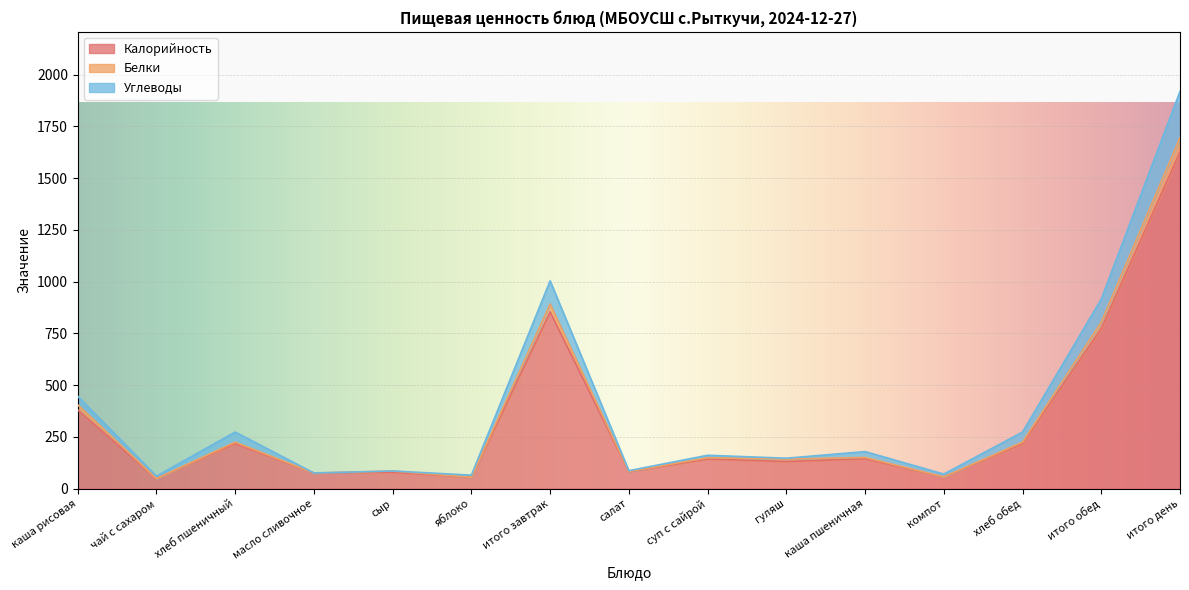

At which category is the sum across all series the highest?

итого день